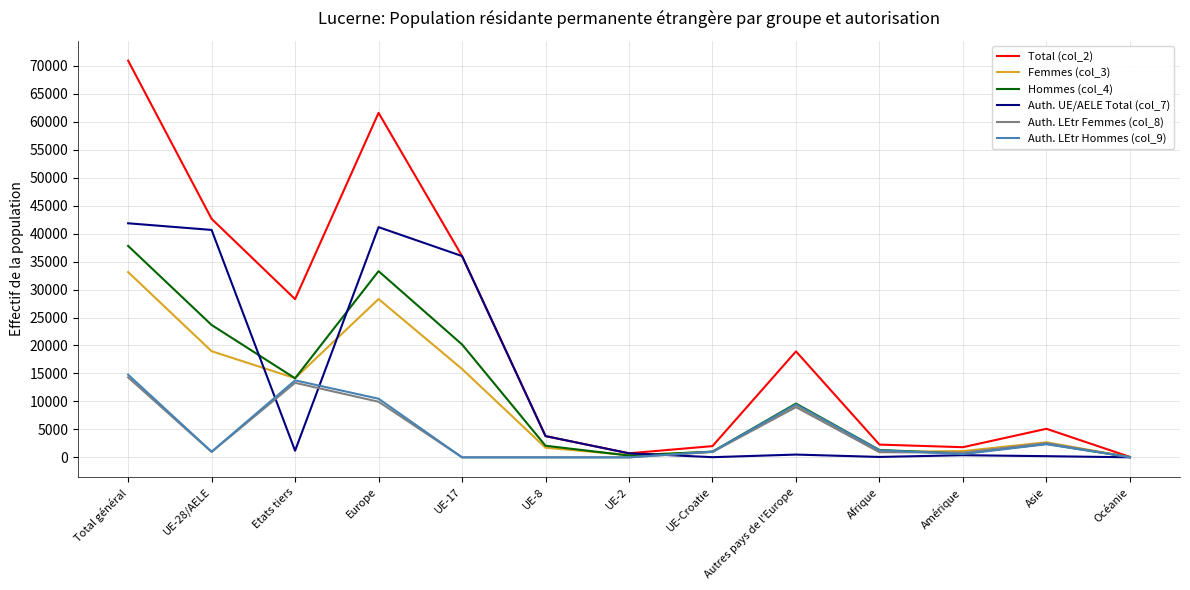

After their last crossing, which series has the higher values: Auth. LEtr Hommes (col_9) or Auth. LEtr Femmes (col_8)?

Auth. LEtr Hommes (col_9)